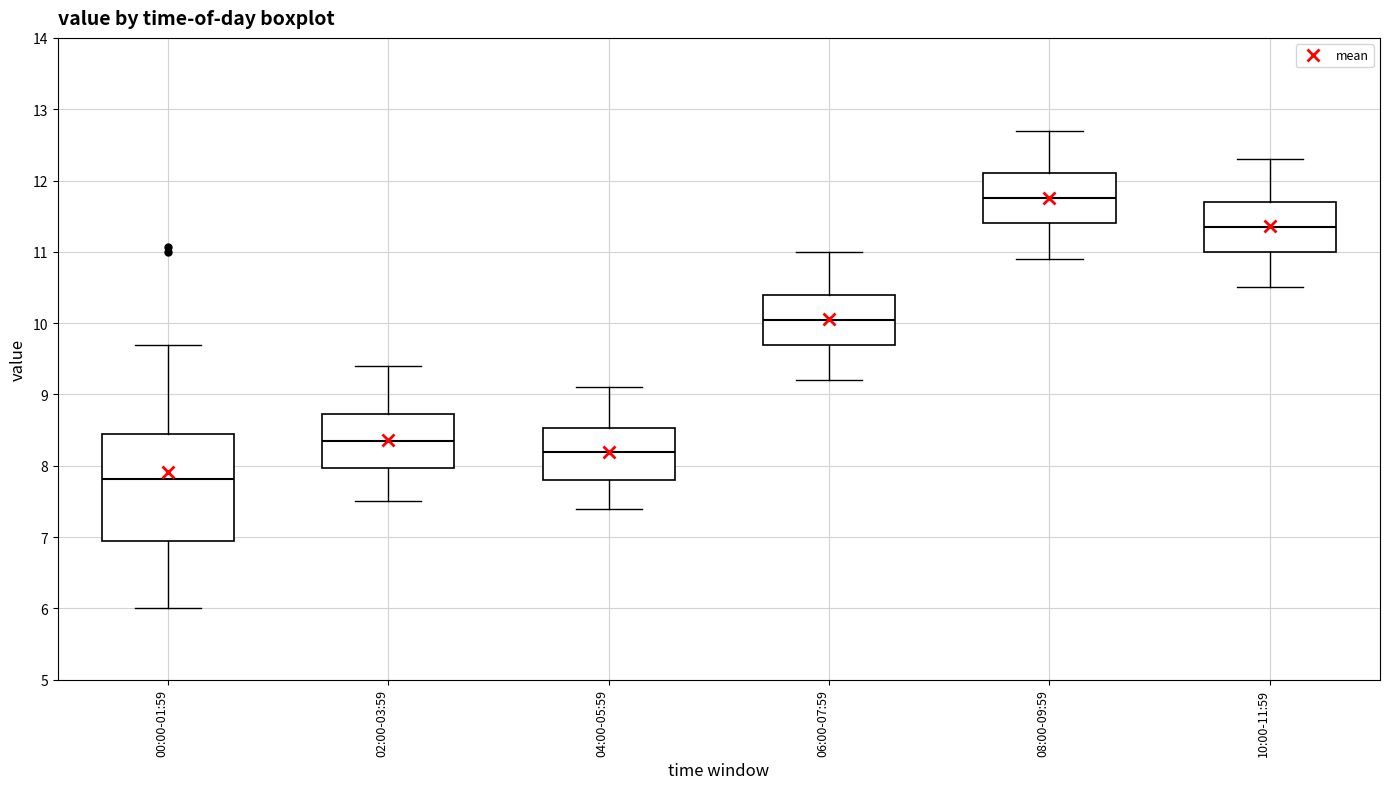

Which box's median line is the highest?

08:00-09:59